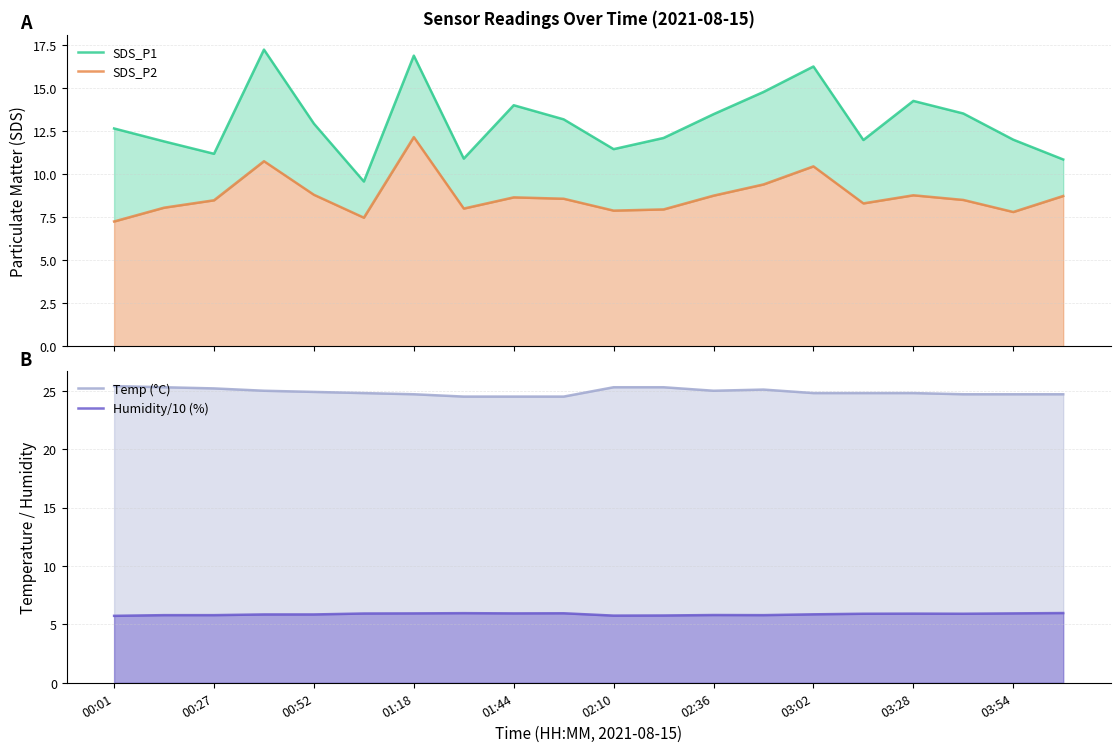

What is the difference between the maximum and second lowest values in the SDS_P2 series?

4.7